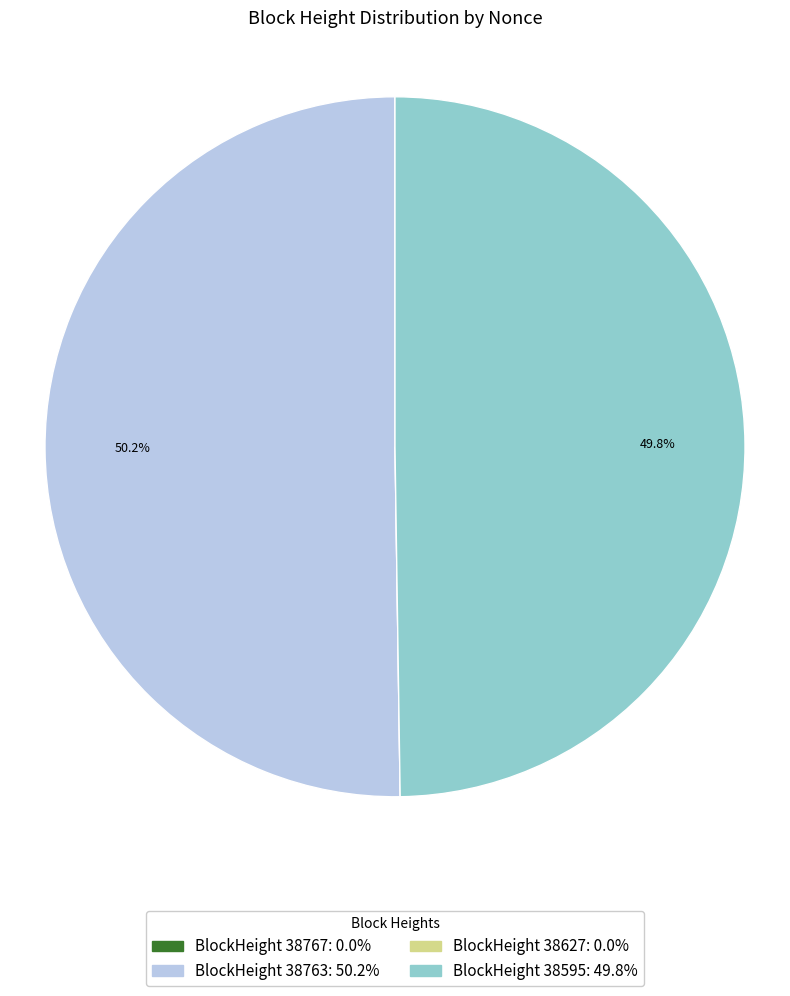

Which slice is the smallest?

38627